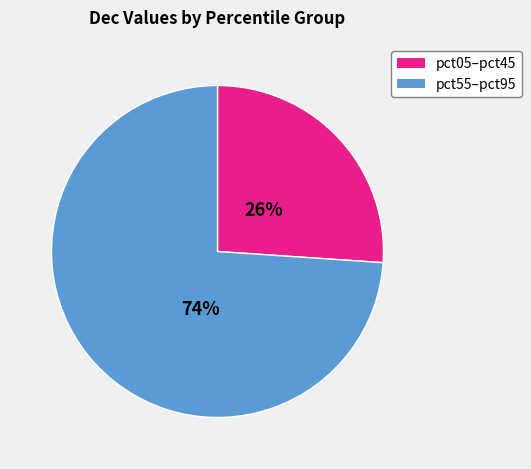

To the nearest percent, what is the average slice percentage?

50%